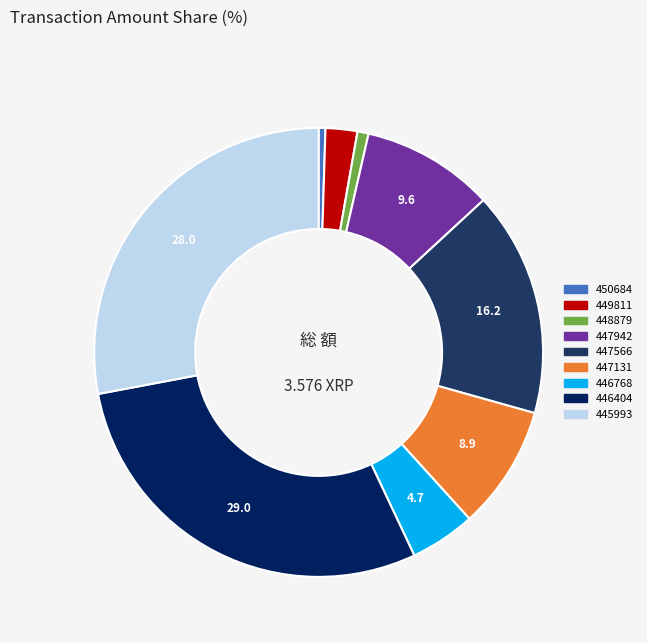

Does any single category account for the majority?

No